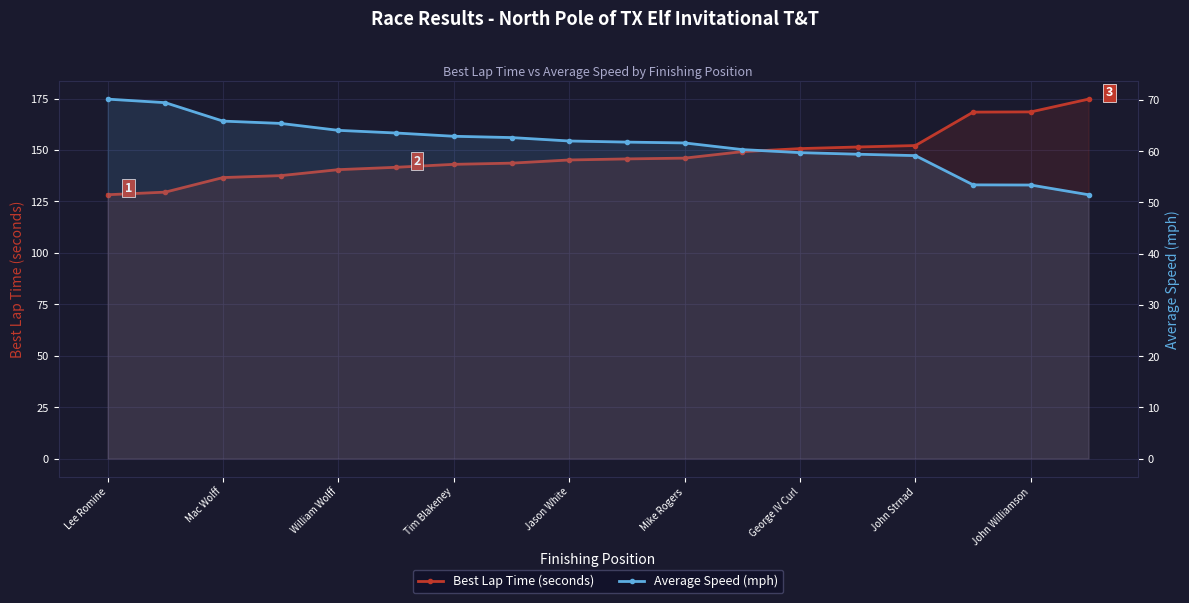

What is the average value of the Average Speed (mph) series?

61.5